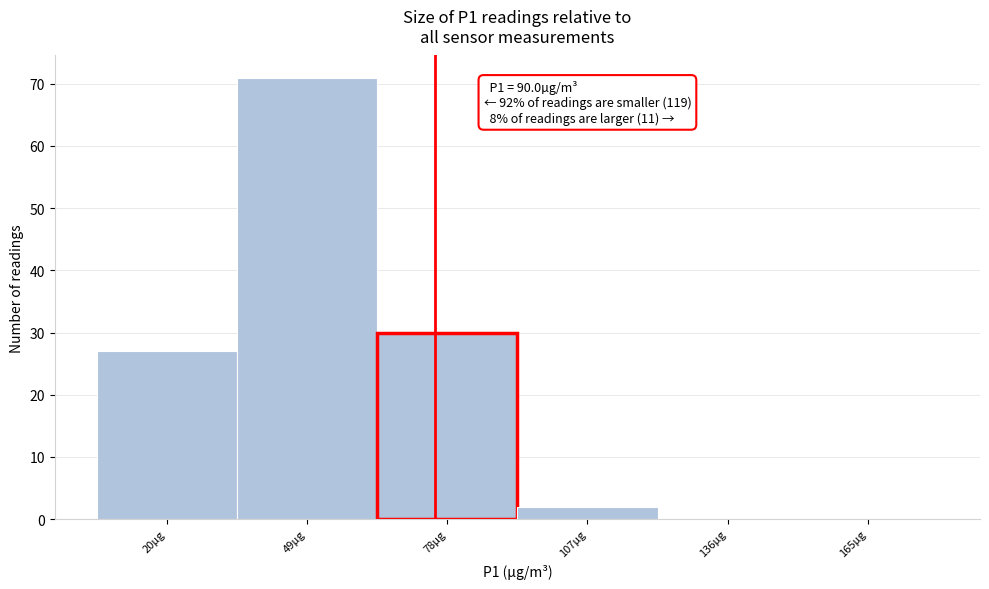

Reading left to right, what are all the values shown in this chart?

20µg=27	49µg=71	78µg=30	107µg=2	136µg=0	165µg=0